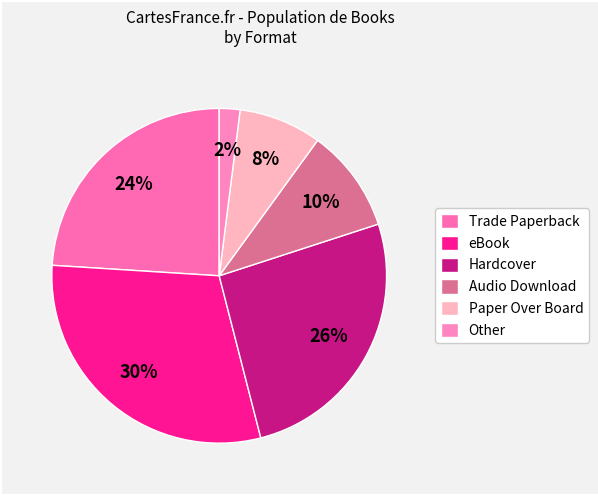

Does Trade Paperback represent more than half of the total?

No